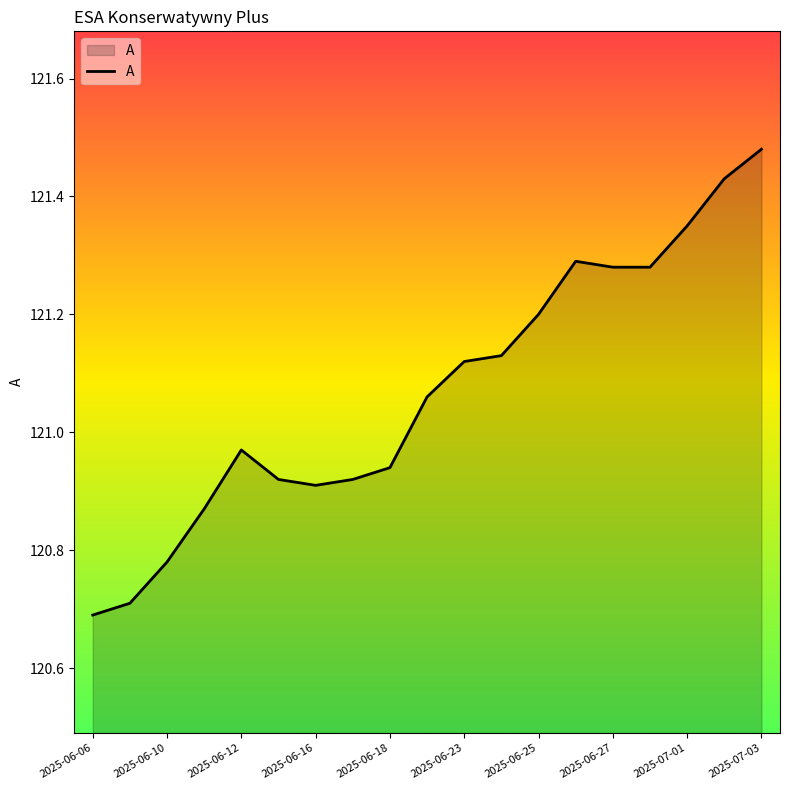

What is the difference between the maximum and minimum values?

0.8